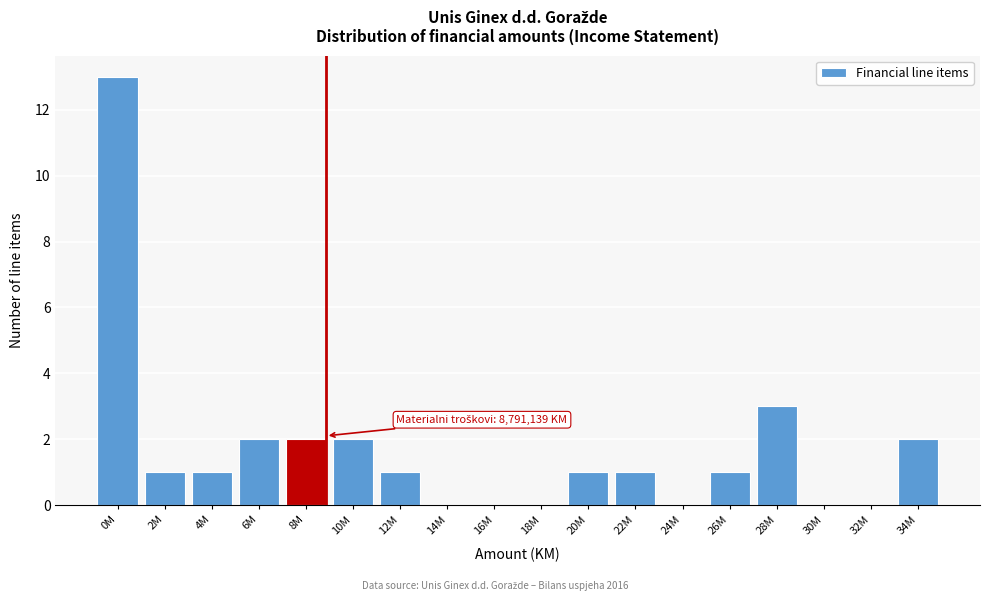

Reading left to right, transcribe all the data shown in this chart.

0M=13	2M=1	4M=1	6M=2	8M=2	10M=2	12M=1	14M=0	16M=0	18M=0	20M=1	22M=1	24M=0	26M=1	28M=3	30M=0	32M=0	34M=2